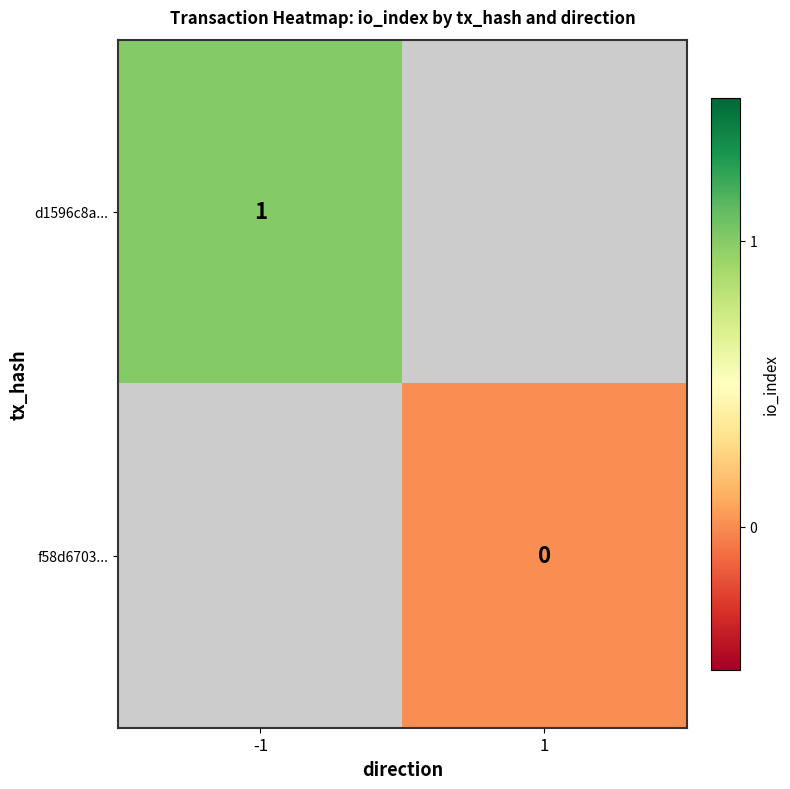

Is the value of d1596c8a... at -1 greater than the value of f58d6703... at 1?

Yes